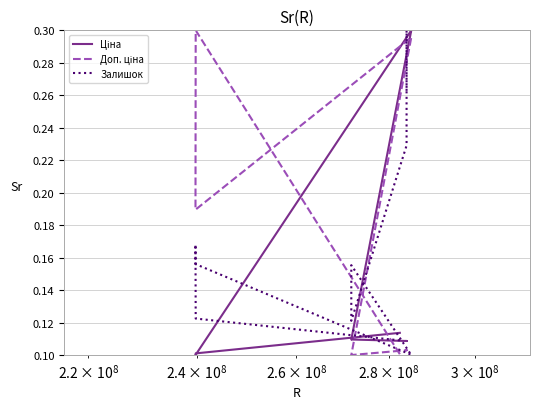

What is the sum of all Доп. ціна values?

2.9